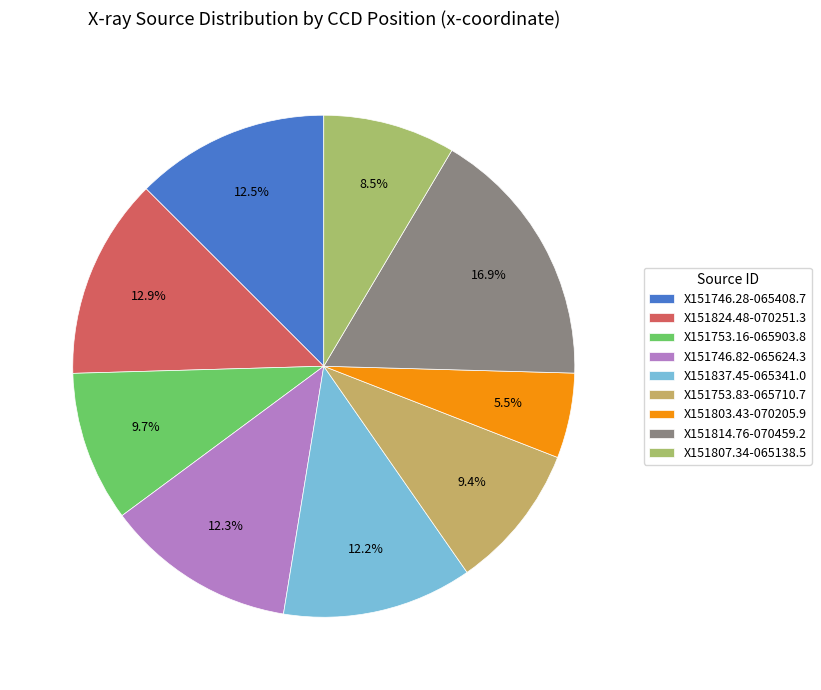

To the nearest percent, what is the difference between the largest and smallest slice percentages?

11%